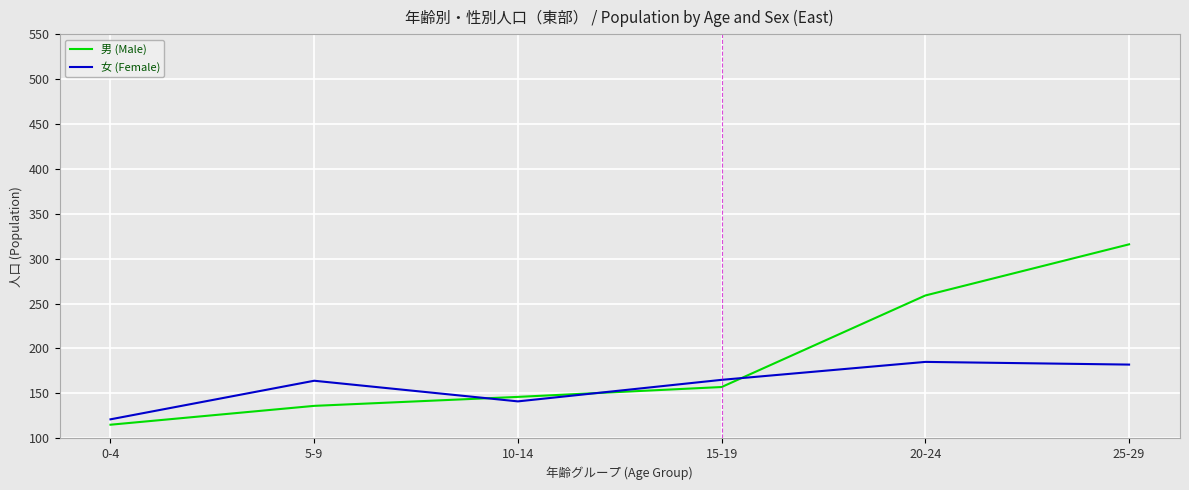

Which series has the widest spread of values?

男 (Male)